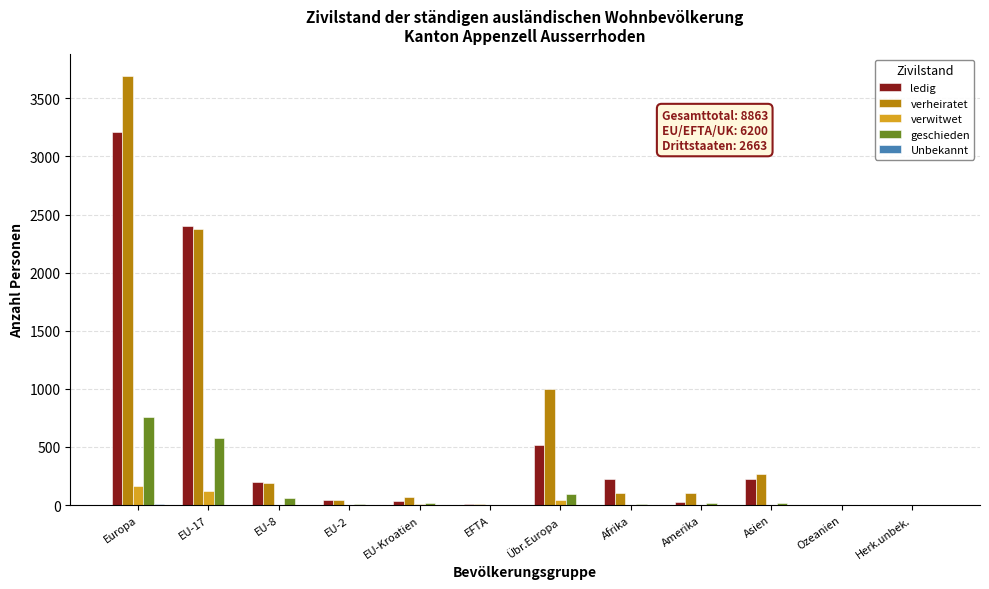

Which category has the highest value across all series?

Europa